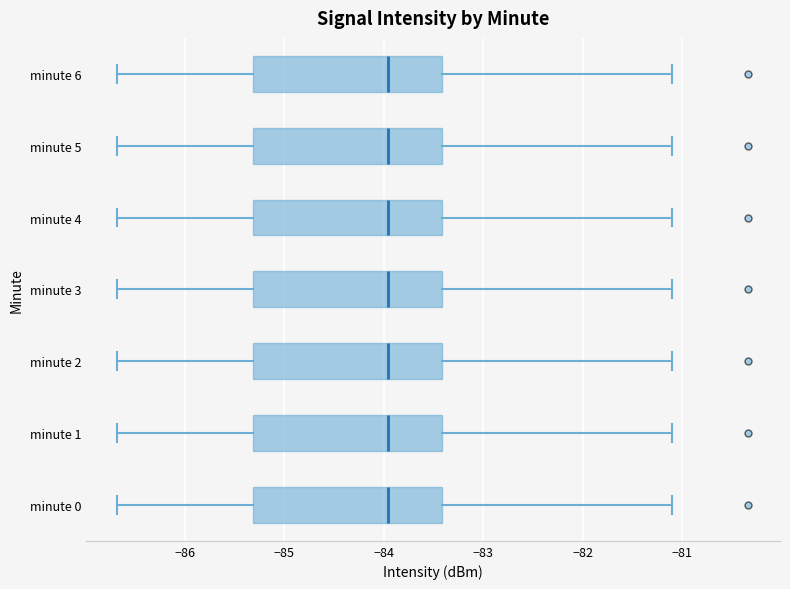

Where does the right whisker of the box for minute 3 end on the x-axis? The values are not printed on the chart, so give them approximately, as read against the axis.

-81.1